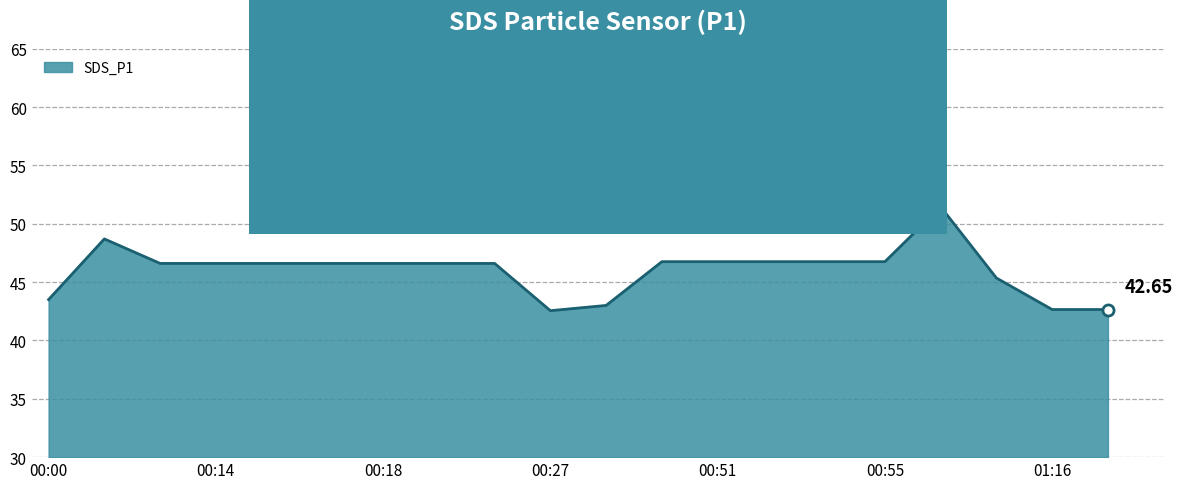

How many lines are shown in the chart?

1